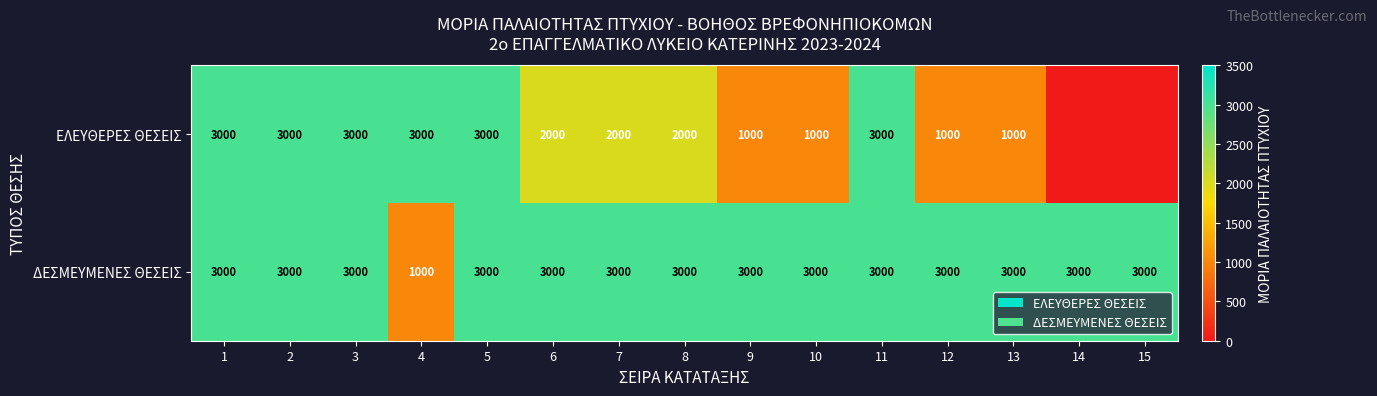

What is the sum of the ΔΕΣΜΕΥΜΕΝΕΣ ΘΕΣΕΙΣ values at 12 and 9?

6000